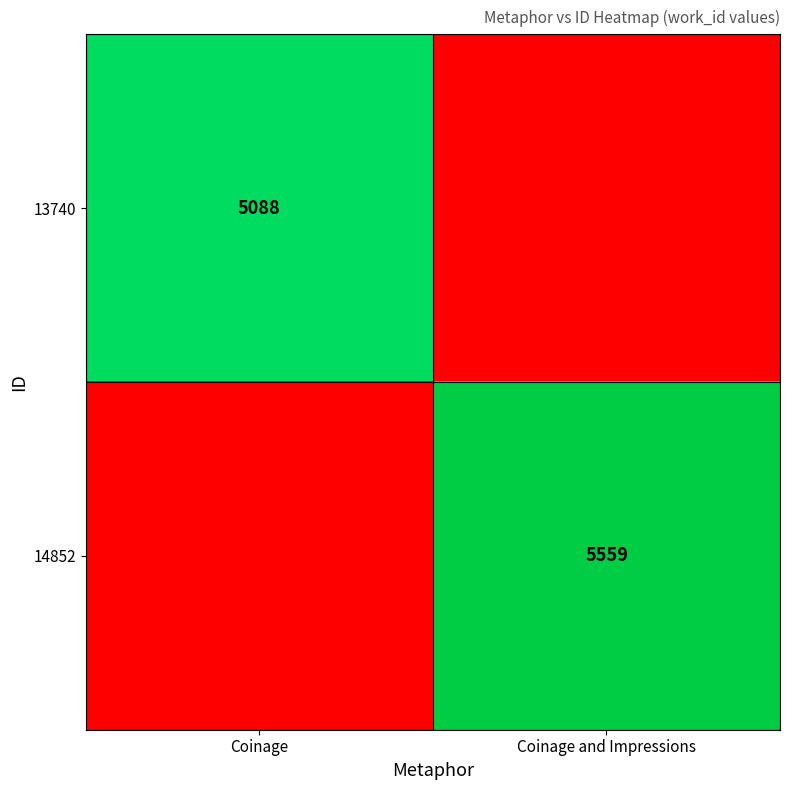

The value of 13740 at Coinage is 5088. True or false?

True